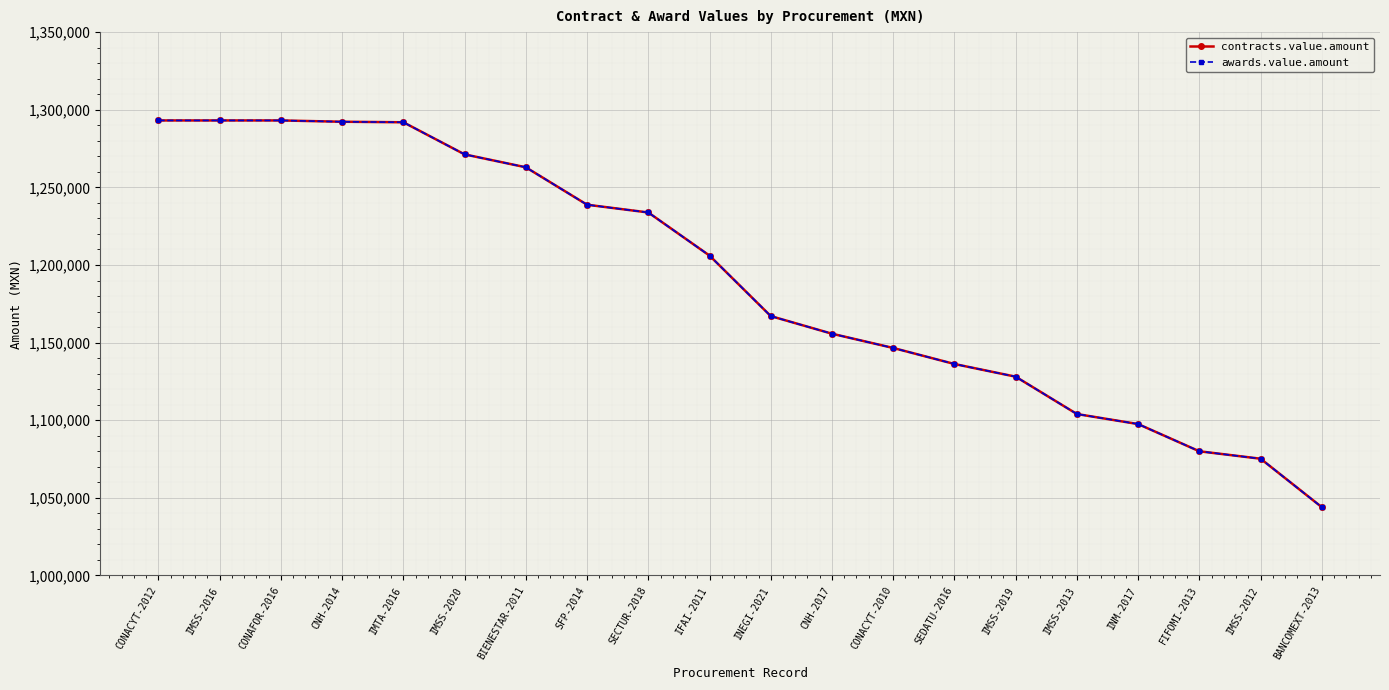

True or false: awards.value.amount and contracts.value.amount cross at least once.

False